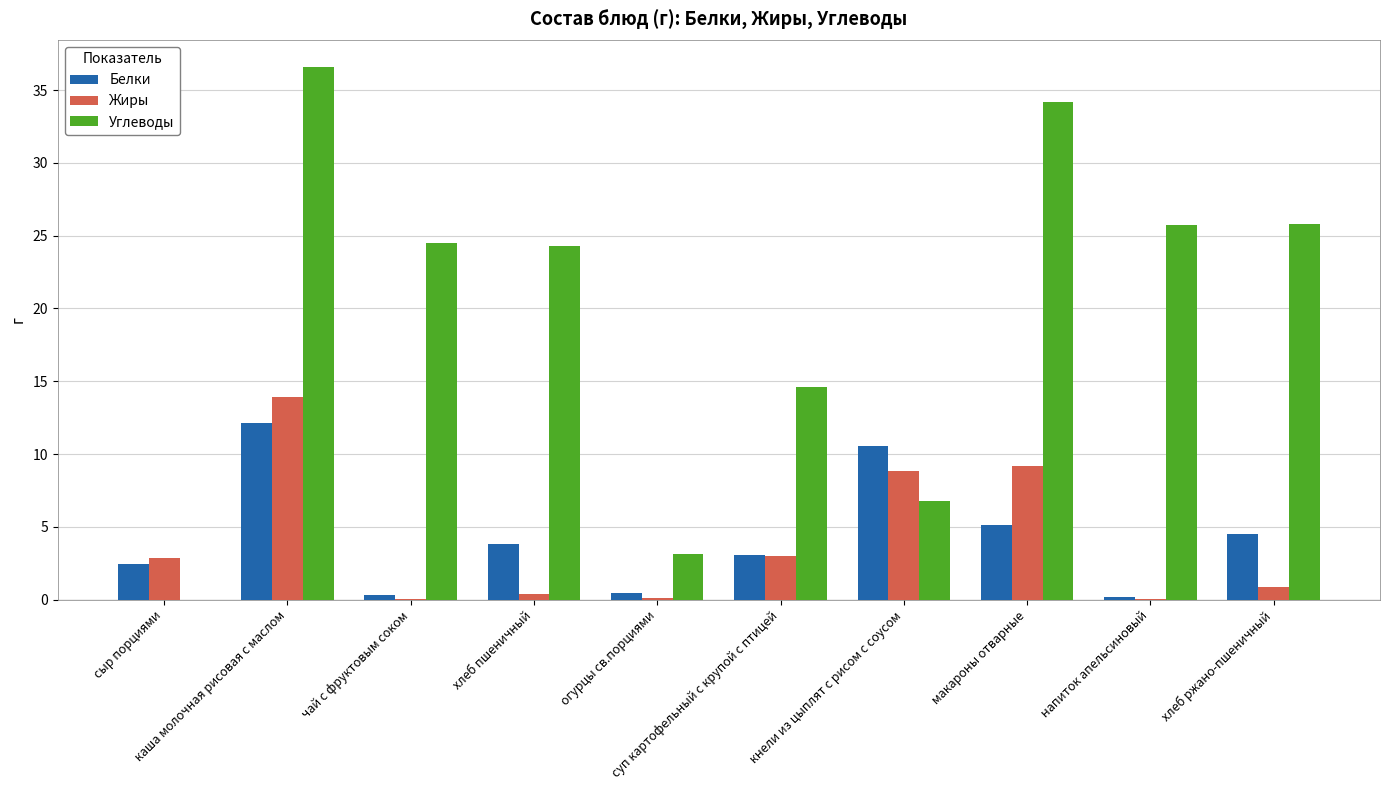

Which series has the largest total across all categories?

Углеводы